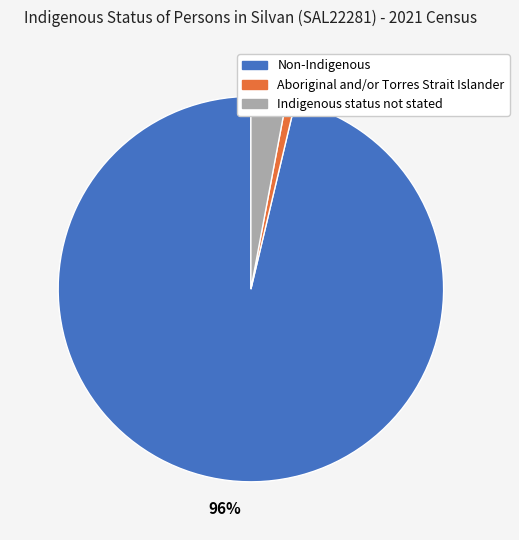

Is there a majority slice in this chart?

Yes